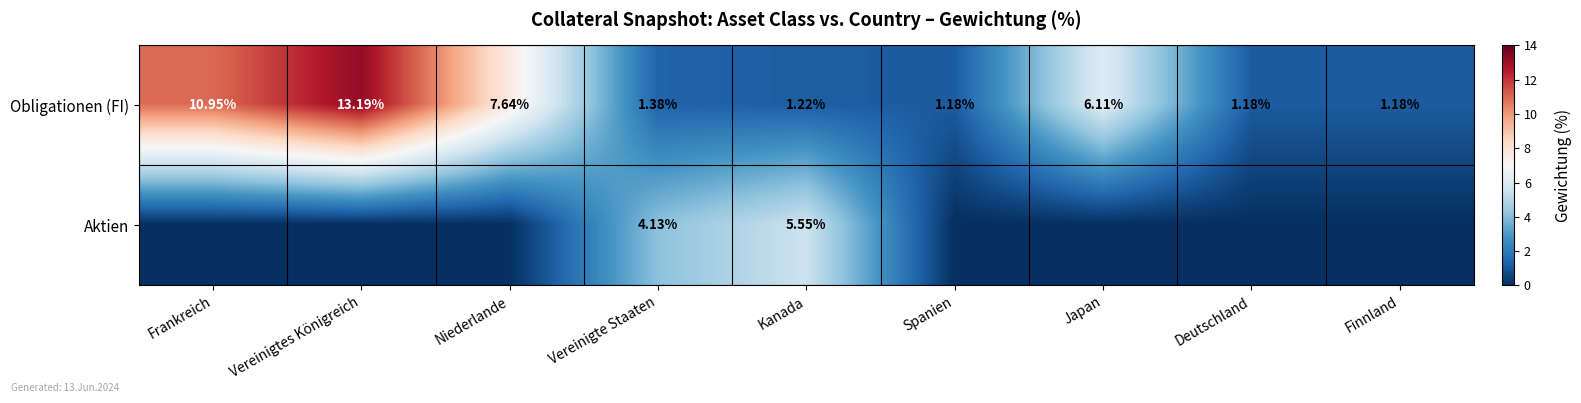

Between Vereinigte Staaten and Kanada, which series saw the biggest shift?

Aktien